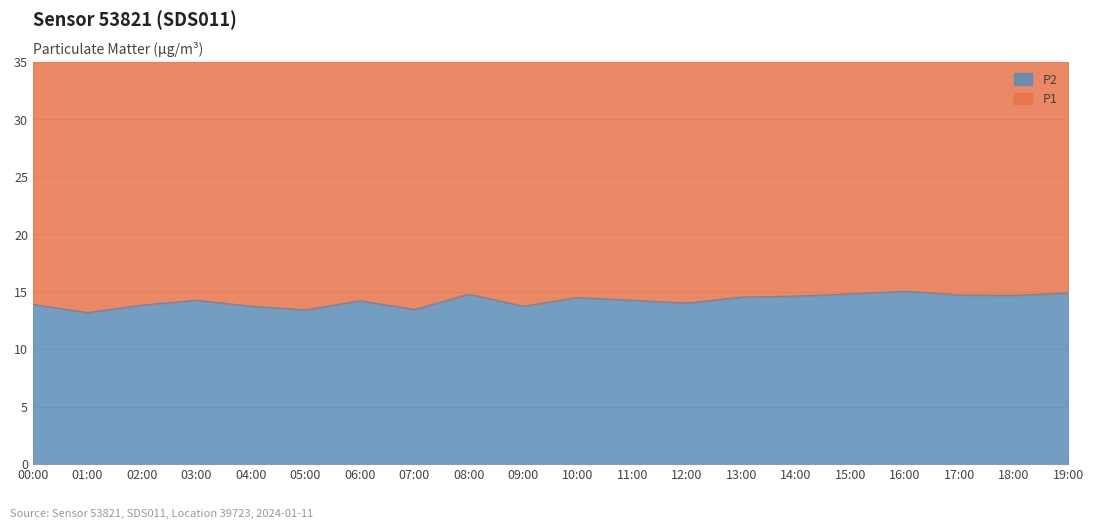

What is the label of the 11th point from the right?

09:00